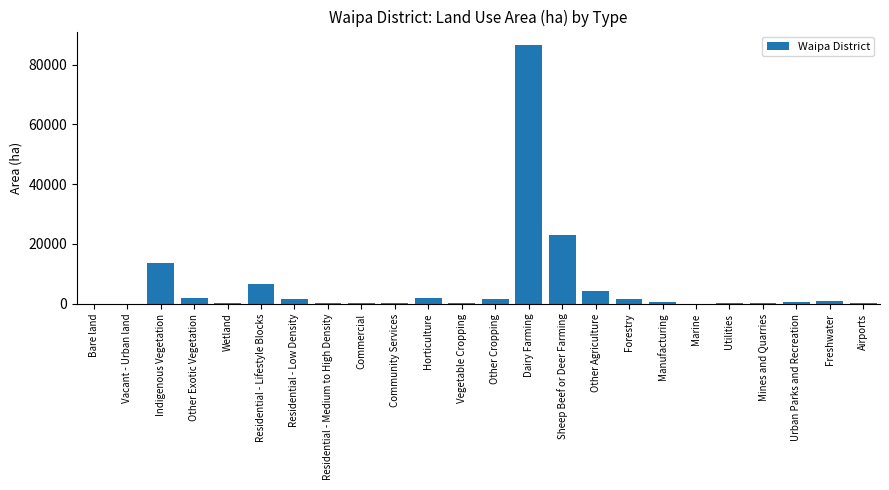

Are the bars horizontal?

No